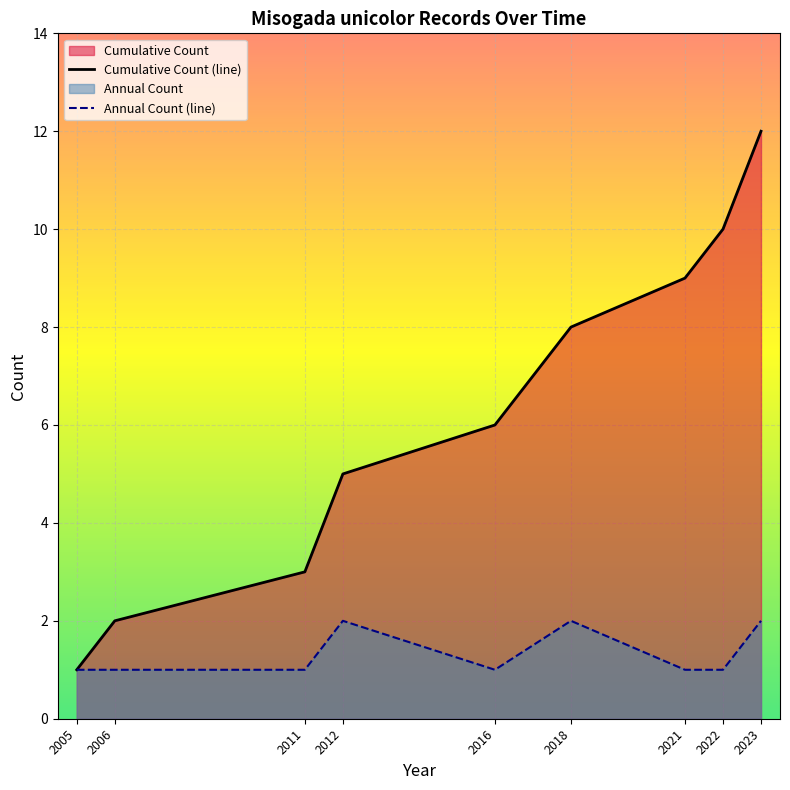

At which label is Cumulative Count (line) closest to 6?

2016